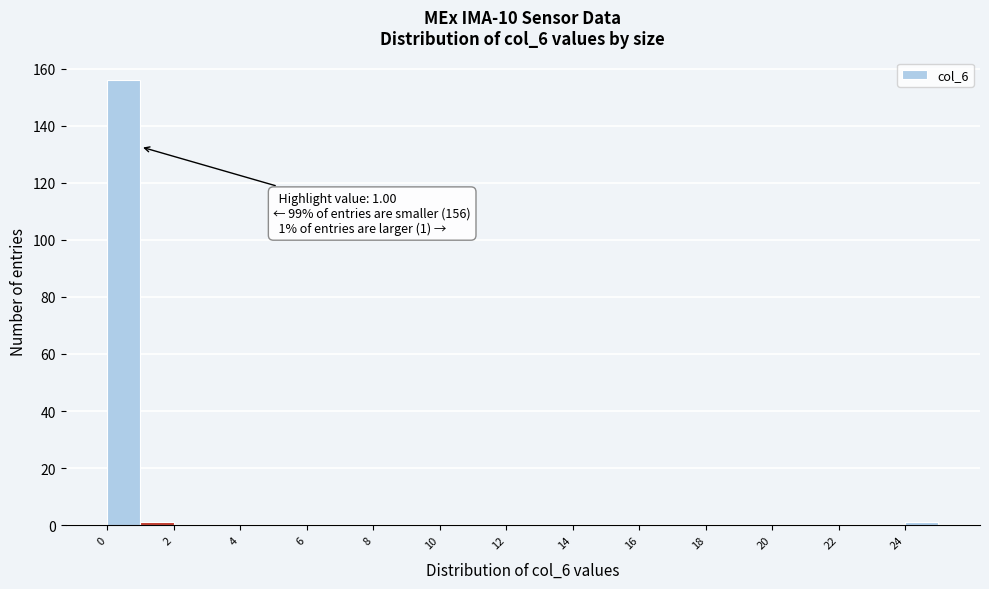

Which range on the x-axis has the tallest bar?

0 to 1